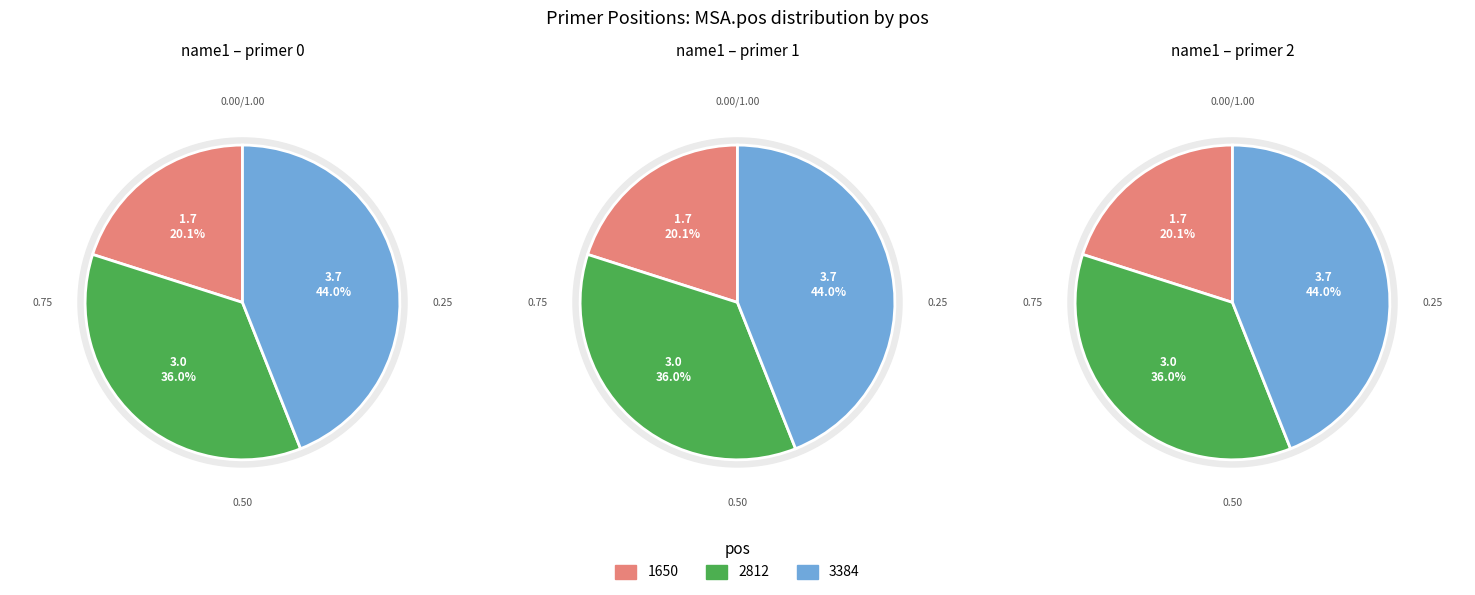

Which category has the biggest portion of the pie?

3384